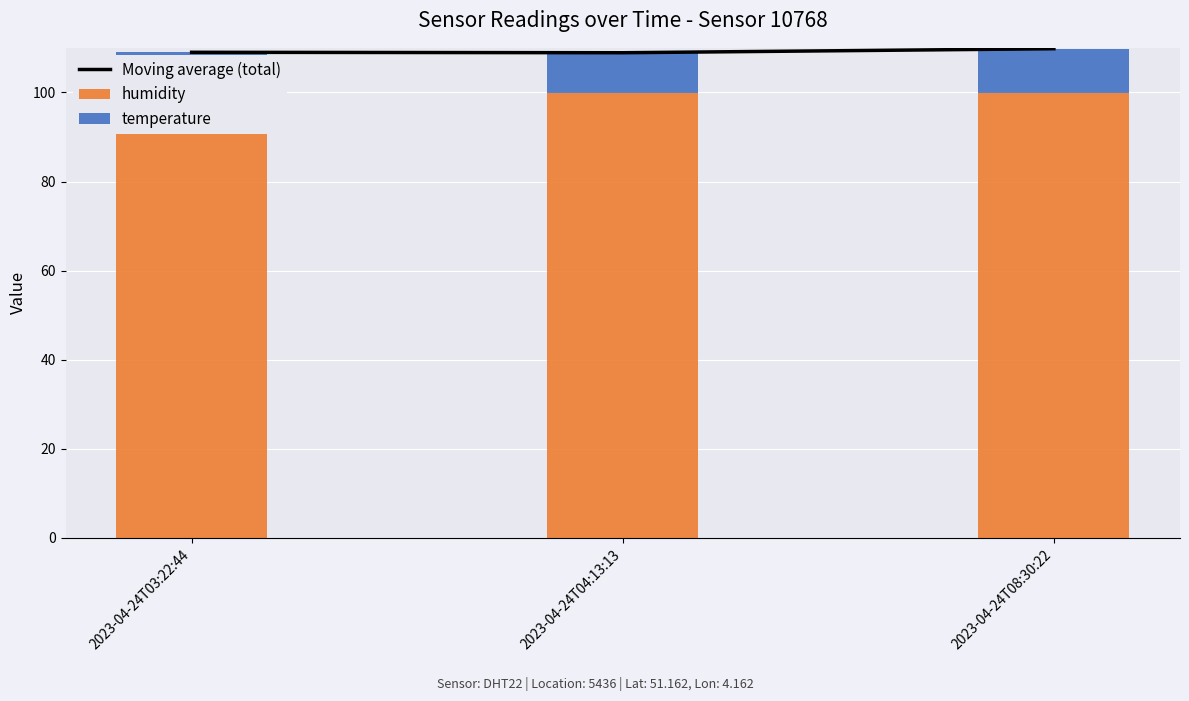

What position from the left is 2023-04-24T04:13:13?

2